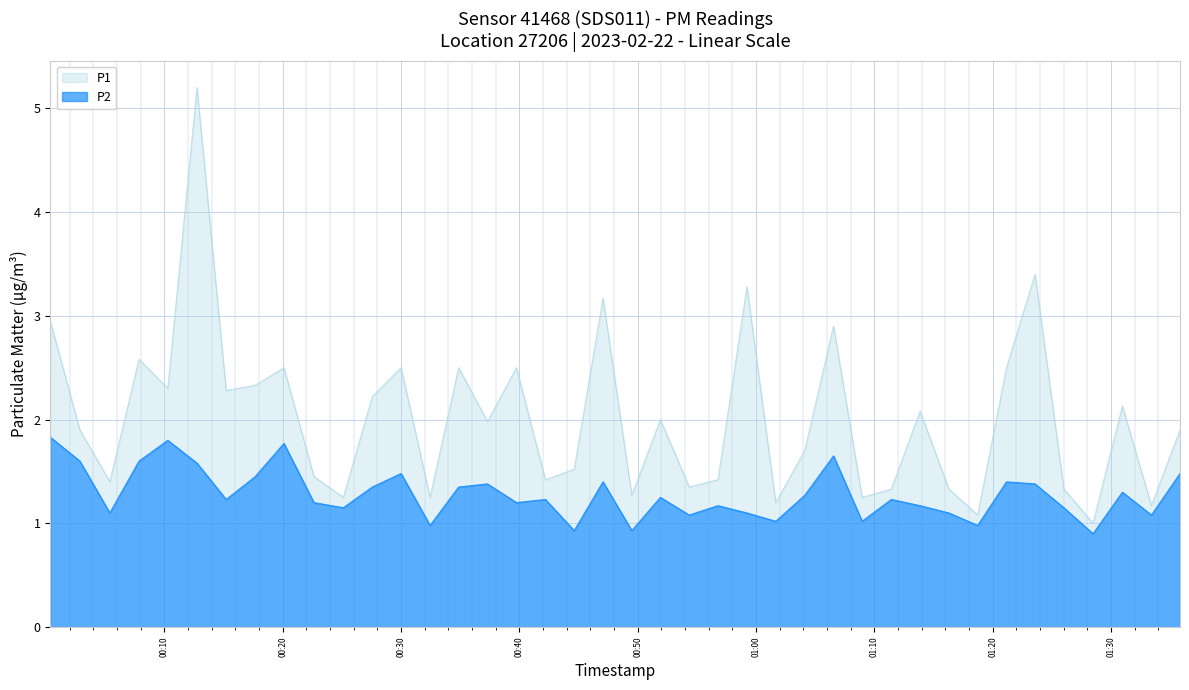

How many values in the P2 series are below 1?

5